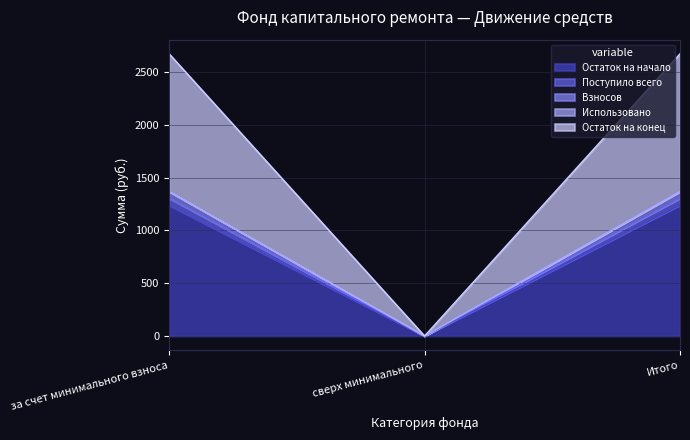

How many data points in Поступило всего are less than 1303?

1